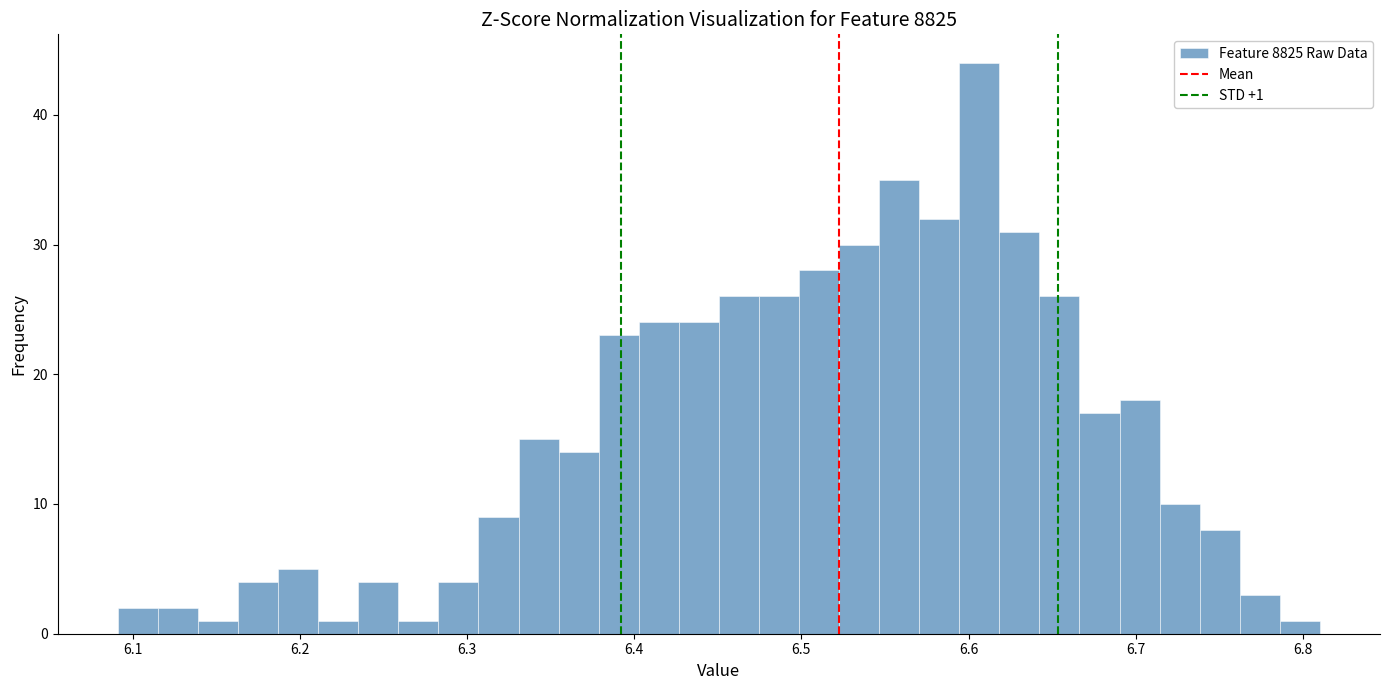

Around what value on the x-axis is the tallest bar? Give the approximate position of its centre, as read against the axis.

6.61